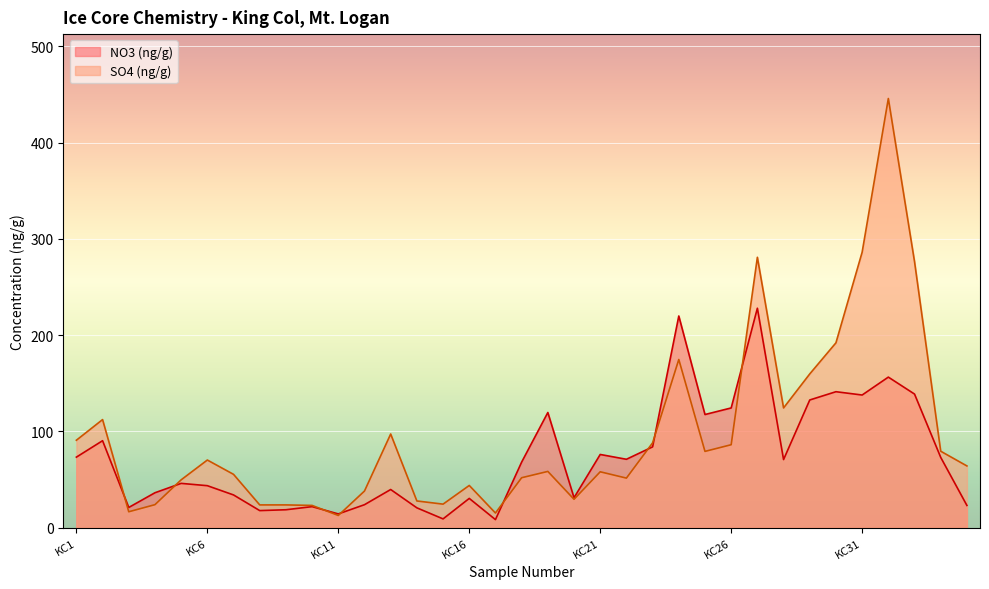

What is the maximum value shown in the chart?

446.0